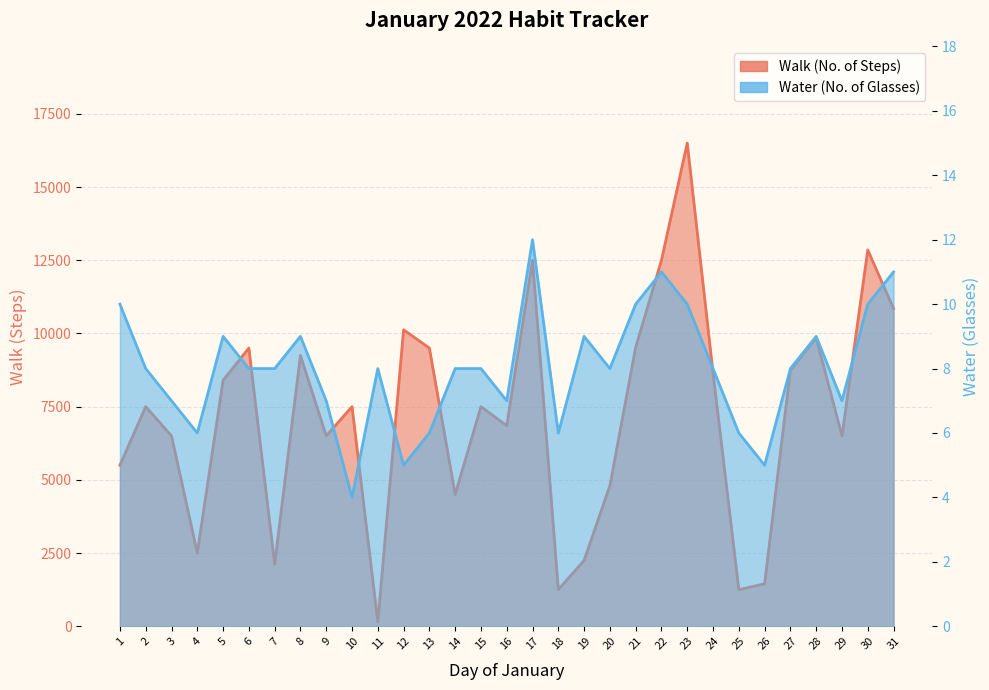

Rank the categories by Water (No. of Glasses) value from lowest to highest.

10, 12, 26, 4, 13, 18, 25, 3, 9, 16, 29, 2, 6, 7, 11, 14, 15, 20, 24, 27, 5, 8, 19, 28, 1, 21, 23, 30, 22, 31, 17